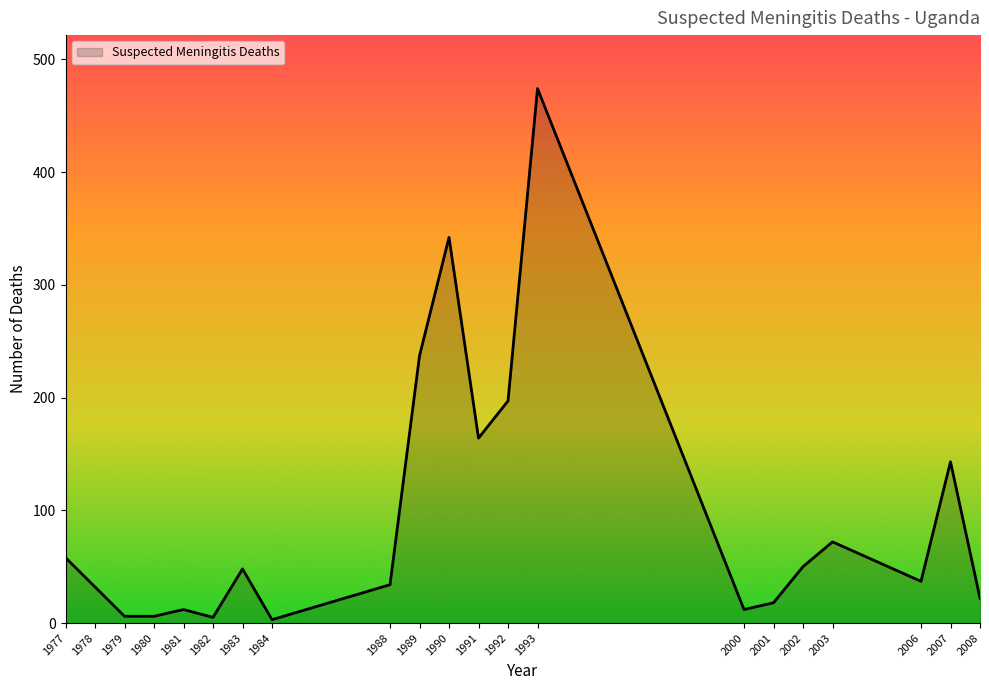

What is the average value?

94